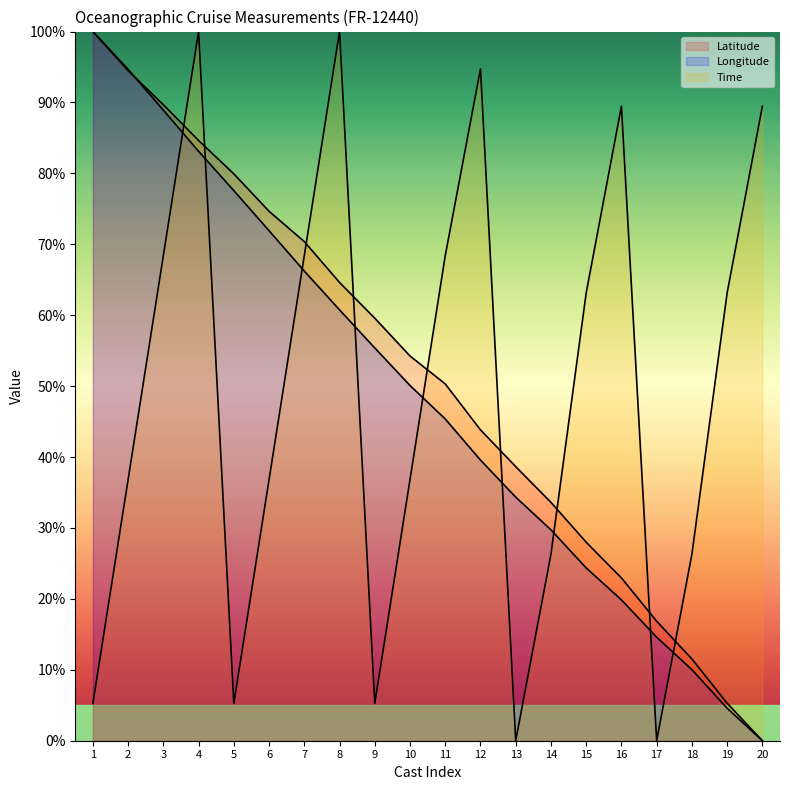

How many interior local peaks does the Time series have?

4